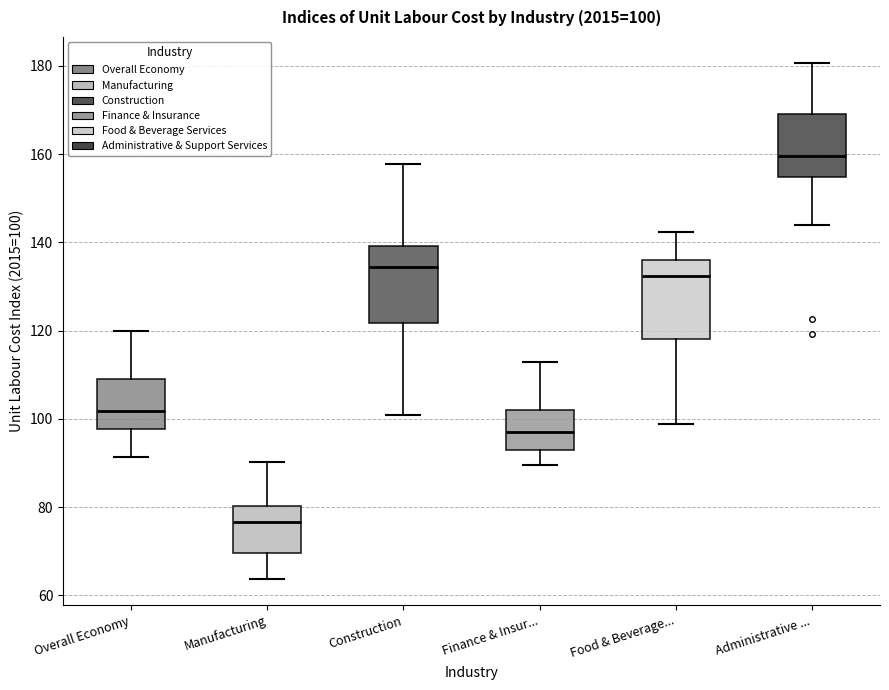

Which box has the lowest median line?

Manufacturing